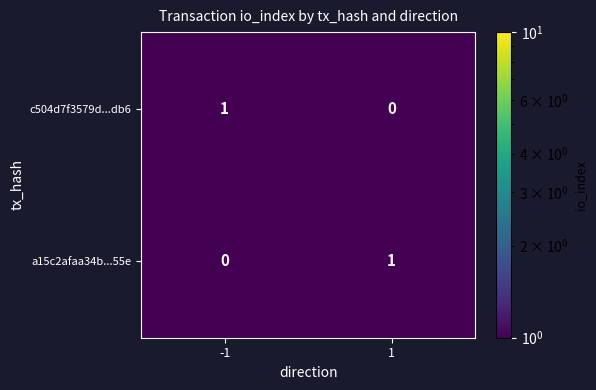

Count the number of categories in the chart.

2